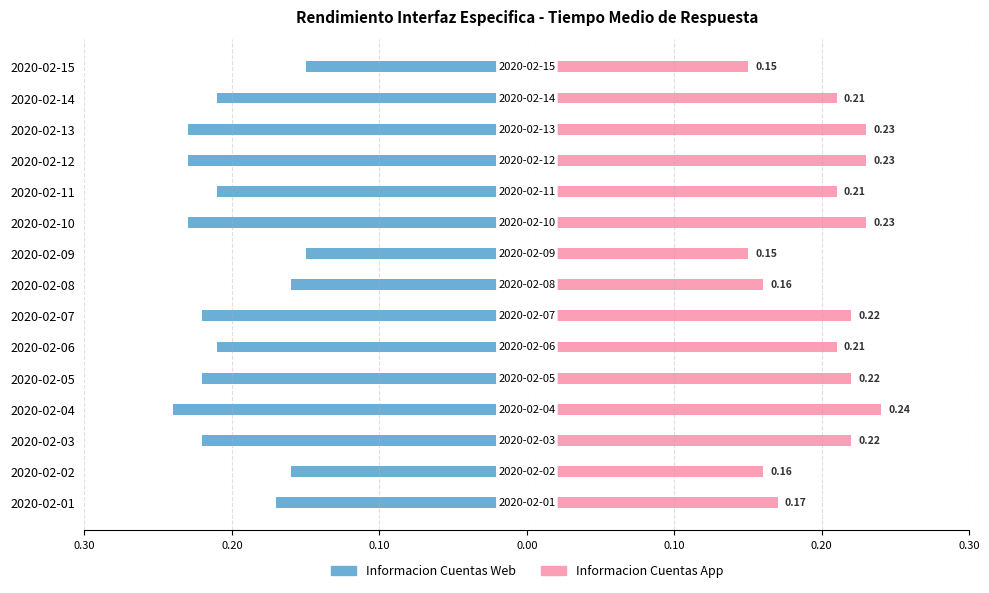

What are all the series names shown in the legend?

Informacion Cuentas Web, Informacion Cuentas App